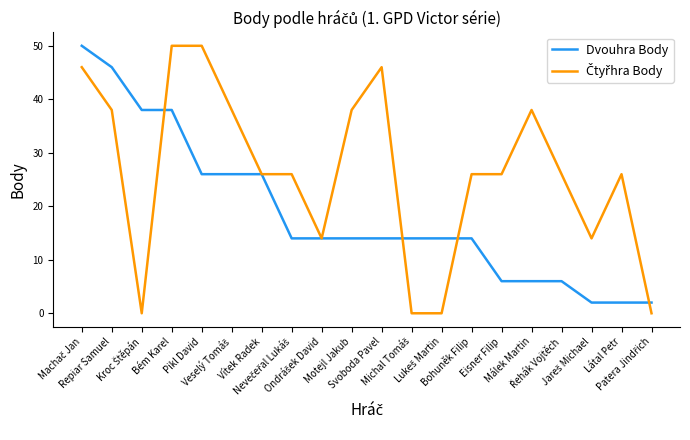

Is this an area chart (filled region under the line)?

No